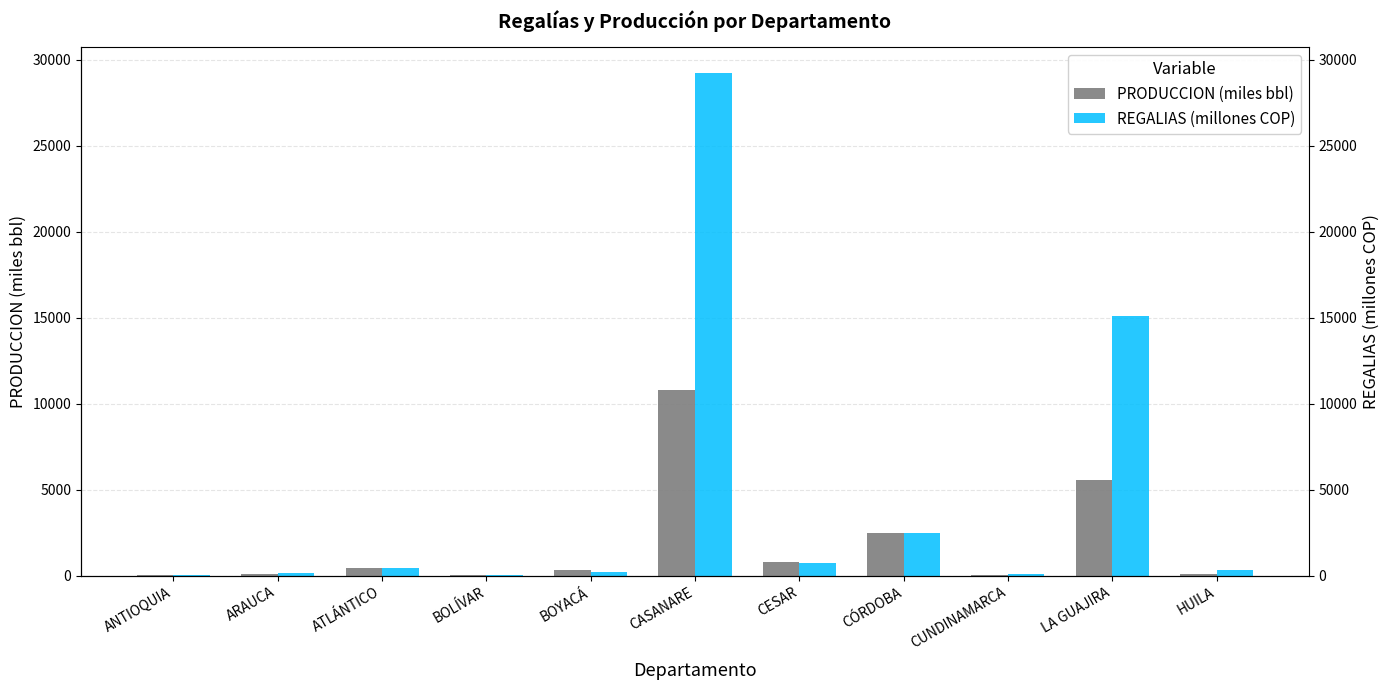

Is the value of REGALIAS (millones COP) at ANTIOQUIA greater than the value of PRODUCCION (miles bbl) at ANTIOQUIA?

Yes